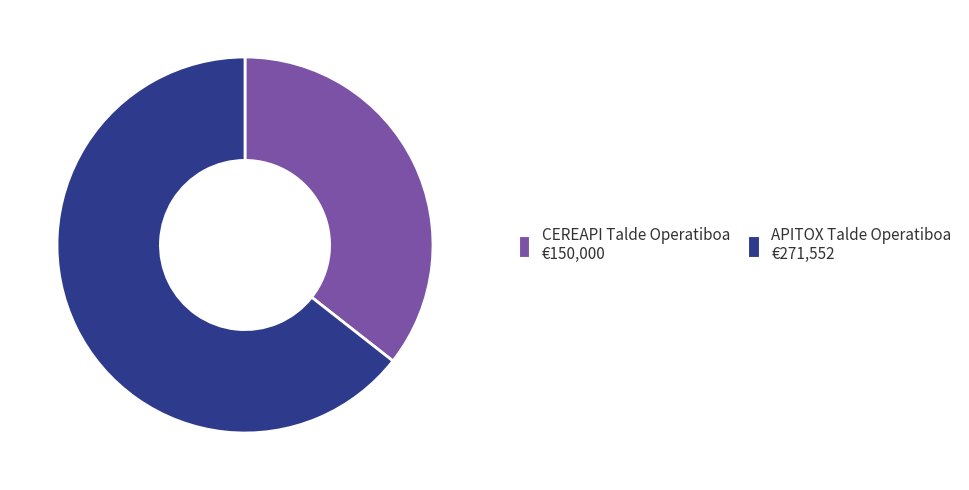

Is there any slice that represents more than half of the pie?

Yes